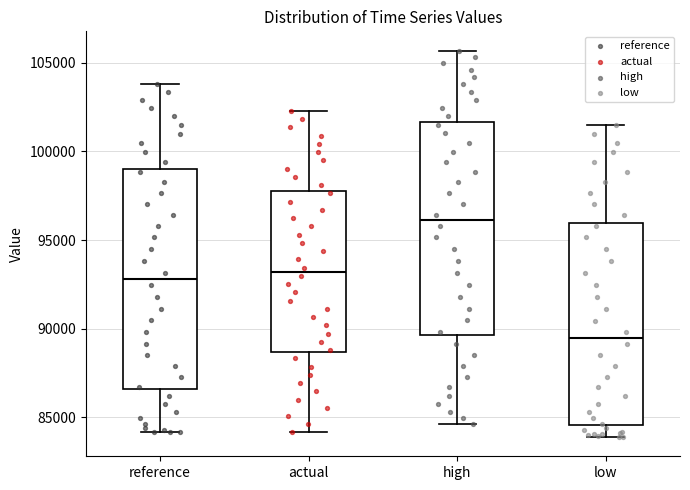

Reading left to right, read every box against the y-axis: the position of its median line, the range the box covers, and the ends of its whiskers. The values are not printed on the chart, so give them approximately, as read against the axis.

reference: median 93000, box 86500 to 99000, whiskers 84000 to 104000
actual: median 93000, box 88500 to 98000, whiskers 84000 to 102500
high: median 96000, box 89500 to 101500, whiskers 84500 to 105500
low: median 89500, box 84500 to 96000, whiskers 84000 to 101500